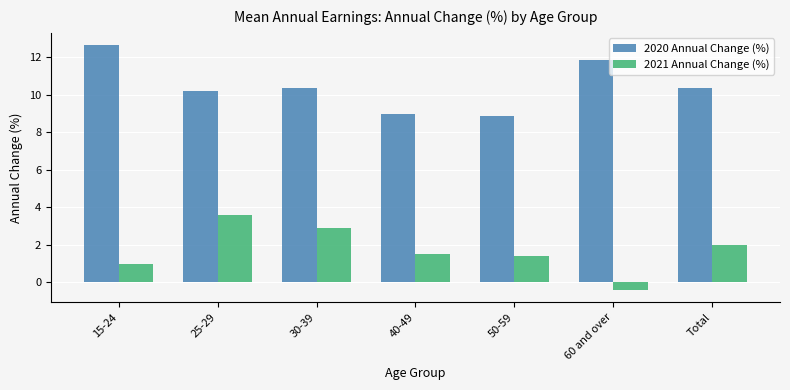

Which series has the largest total across all categories?

2020 Annual Change (%)